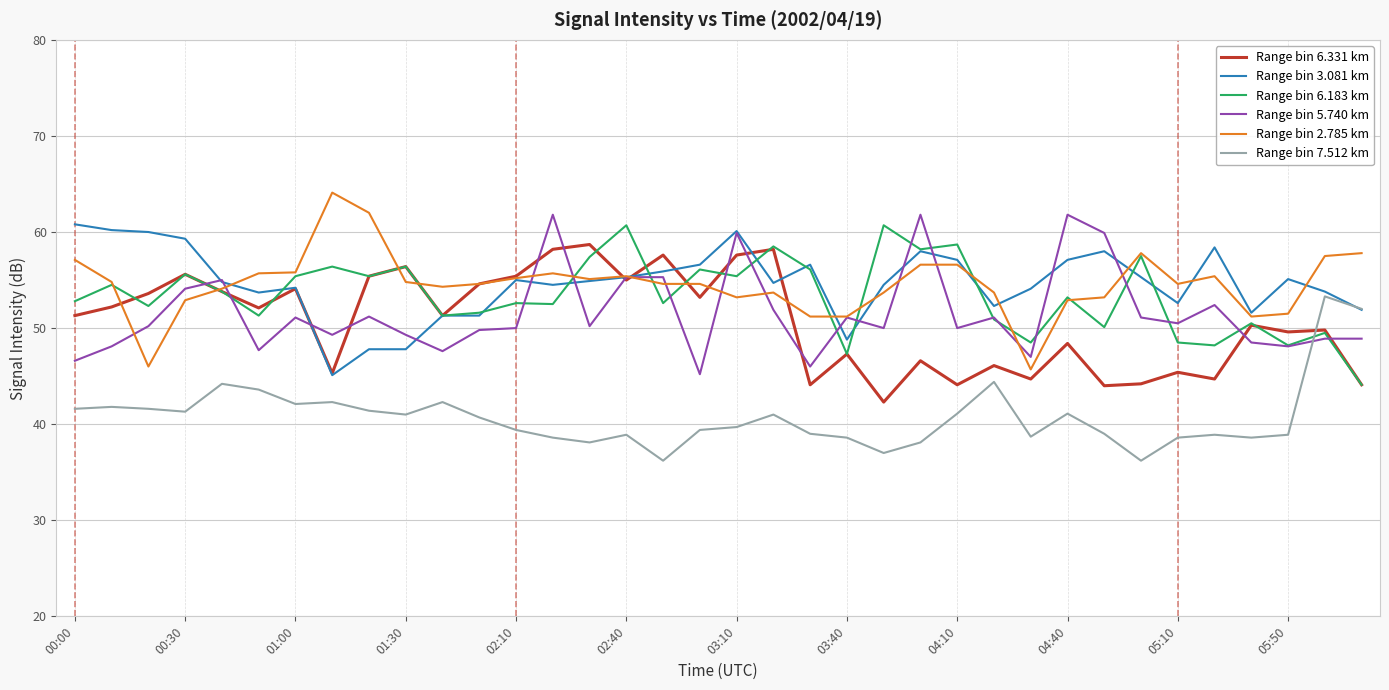

What are all the series names shown in the legend?

Range bin 6.331 km, Range bin 3.081 km, Range bin 6.183 km, Range bin 5.740 km, Range bin 2.785 km, Range bin 7.512 km